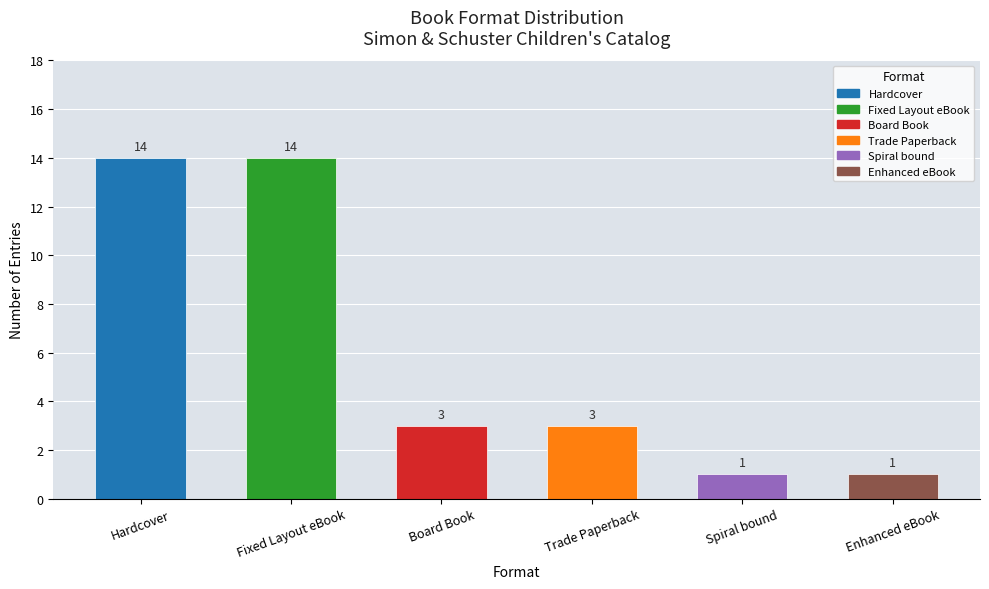

Is it true that the value at Fixed Layout eBook is 14?

True